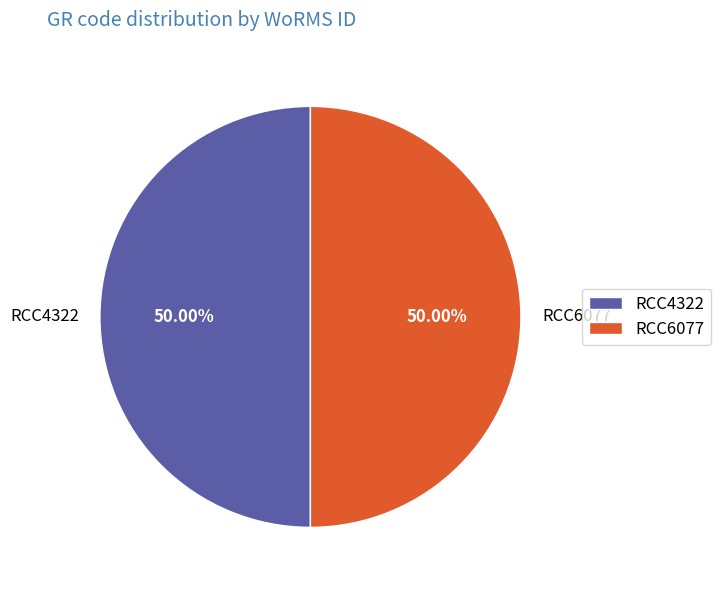

Is the sum of RCC6077 and RCC4322 greater than half?

Yes